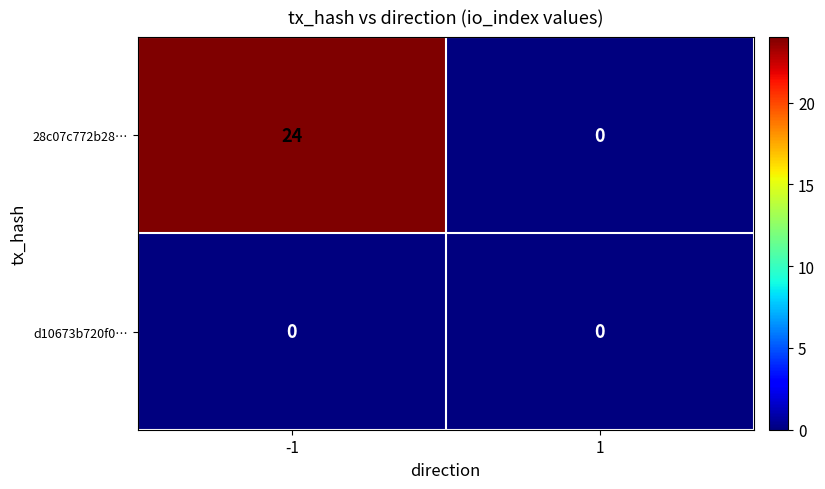

At how many categories does at least one series exceed 16?

1